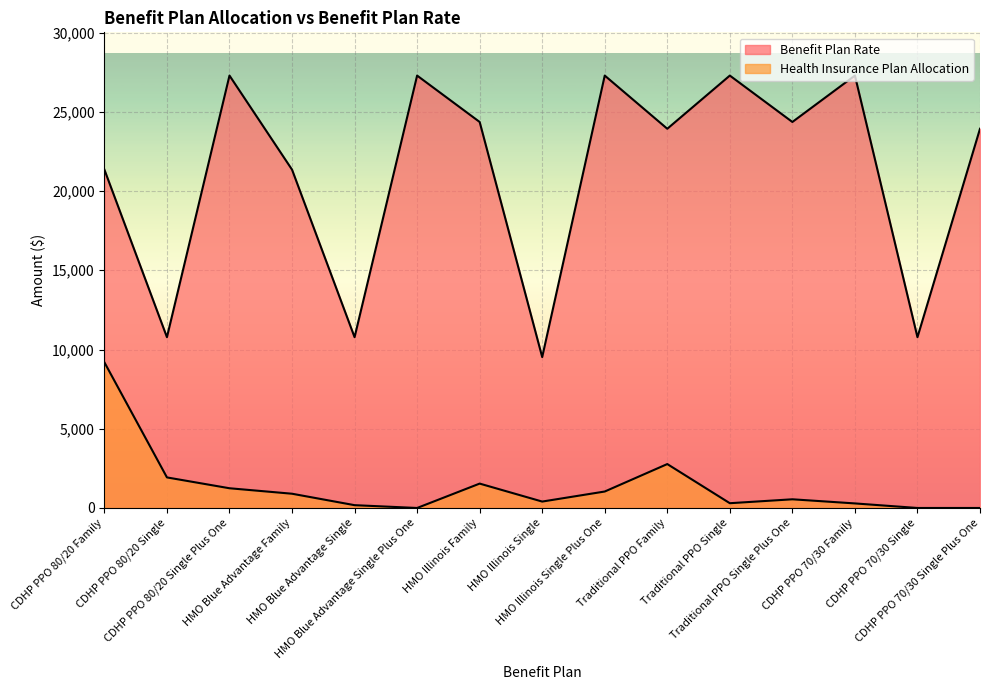

How many lines are shown in the chart?

2